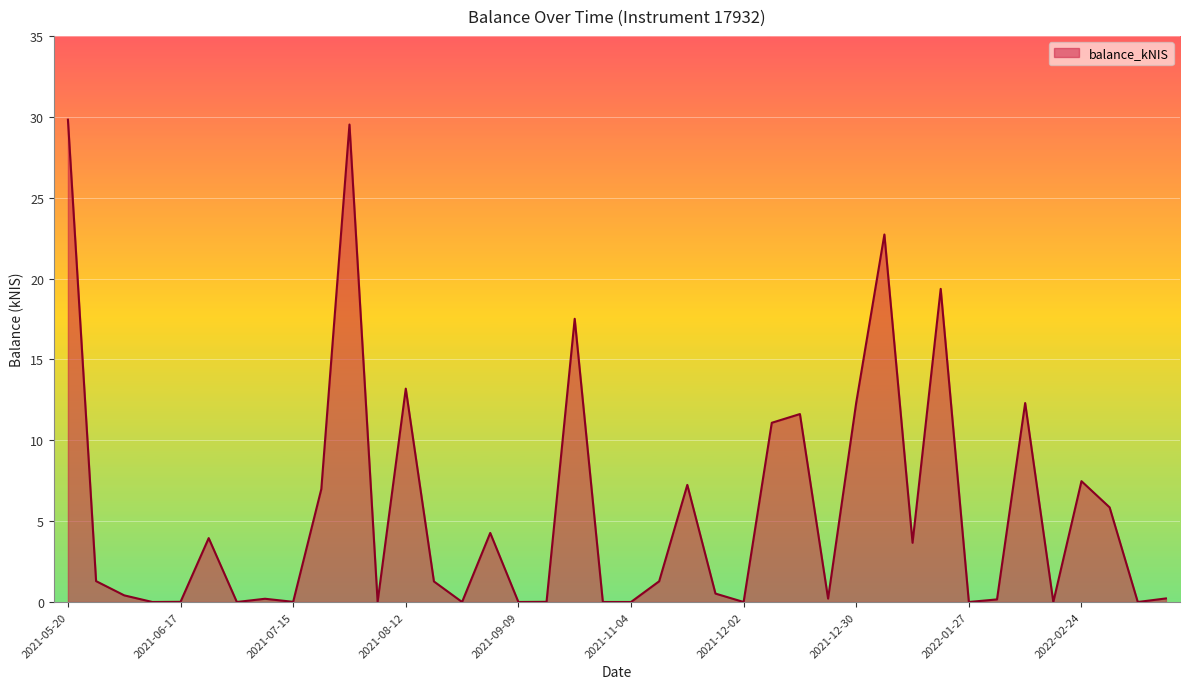

What is the difference between the maximum and minimum values?

29.8